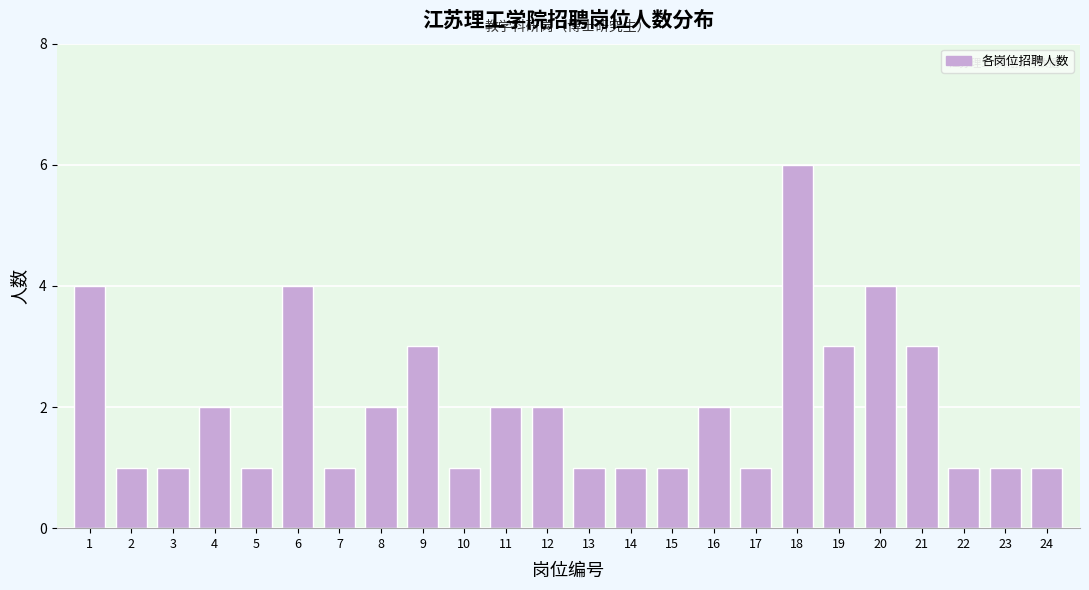

Reading left to right, what are all the values shown in this chart?

4	1	1	2	1	4	1	2	3	1	2	2	1	1	1	2	1	6	3	4	3	1	1	1